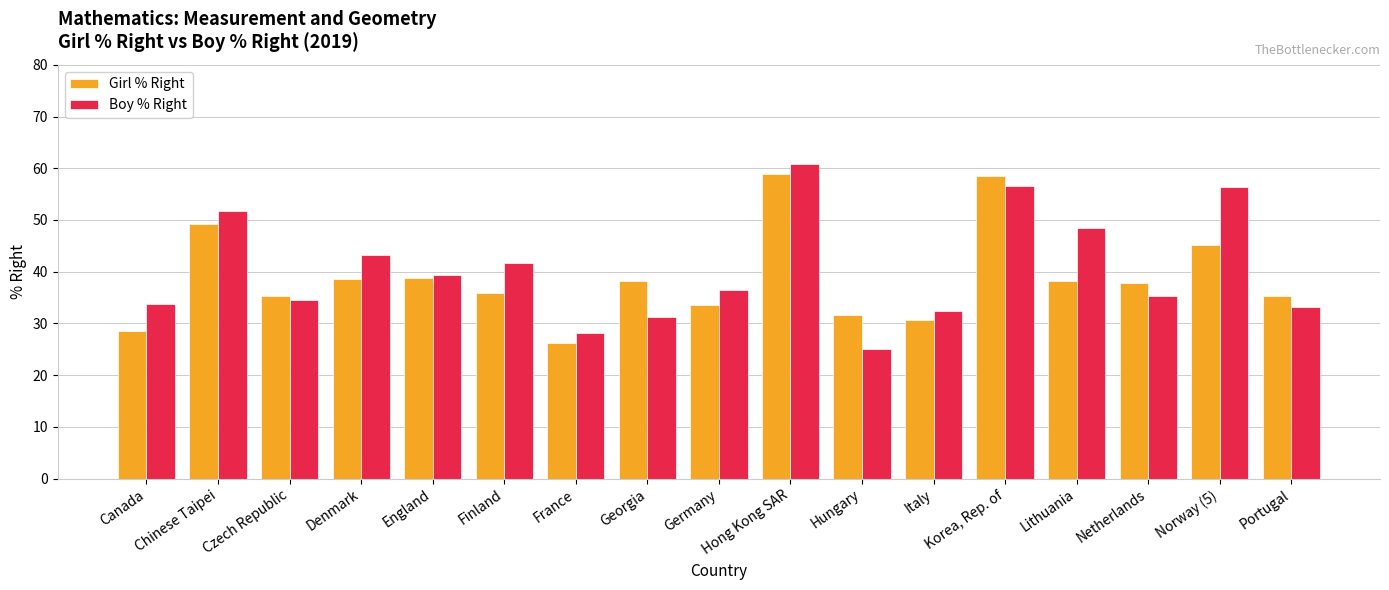

The Girl % Right series shows 28.5 at Canada. True or false?

True